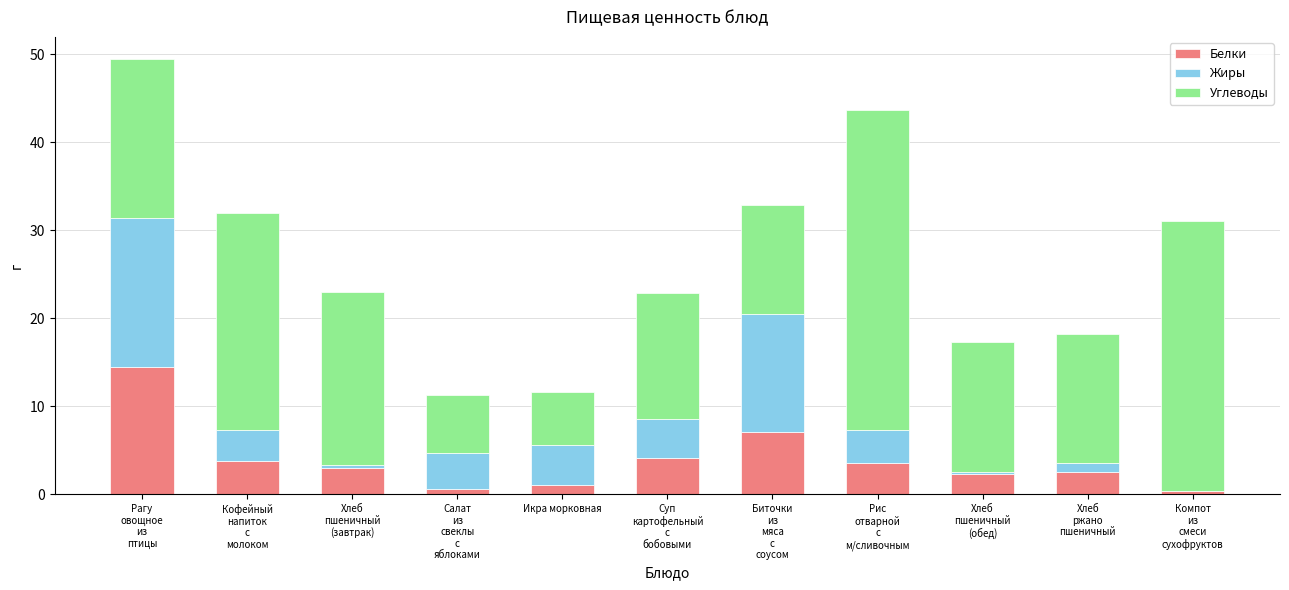

What is the maximum value for Белки?

14.5